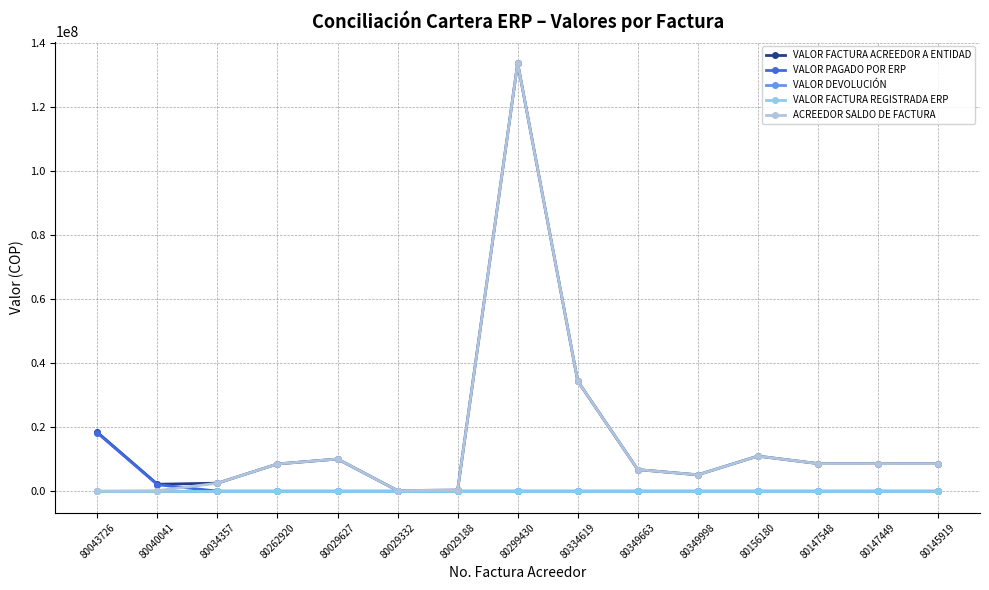

True or false: ACREEDOR SALDO DE FACTURA has a value of 2026353 at 80349663.

False